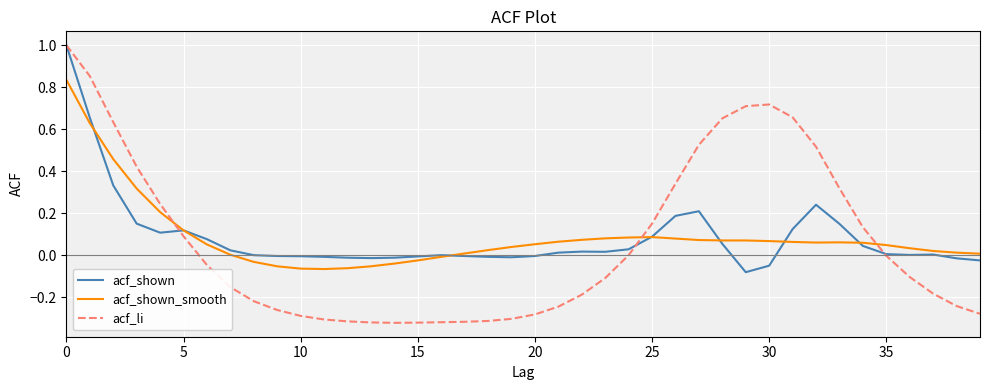

What is the highest value of the acf_li series?

1.0